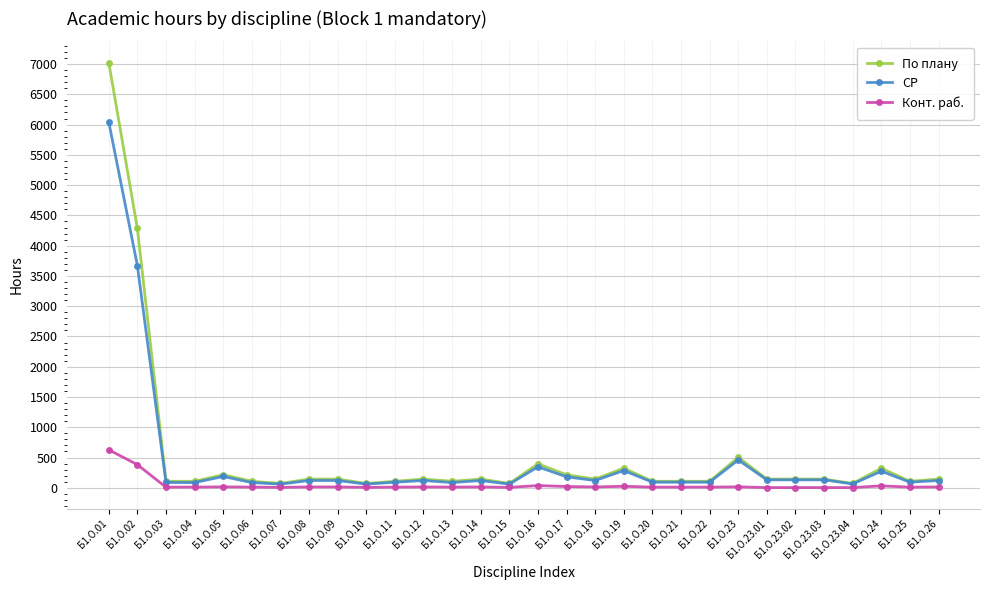

Where is the first local maximum for По плану?

Б1.О.05